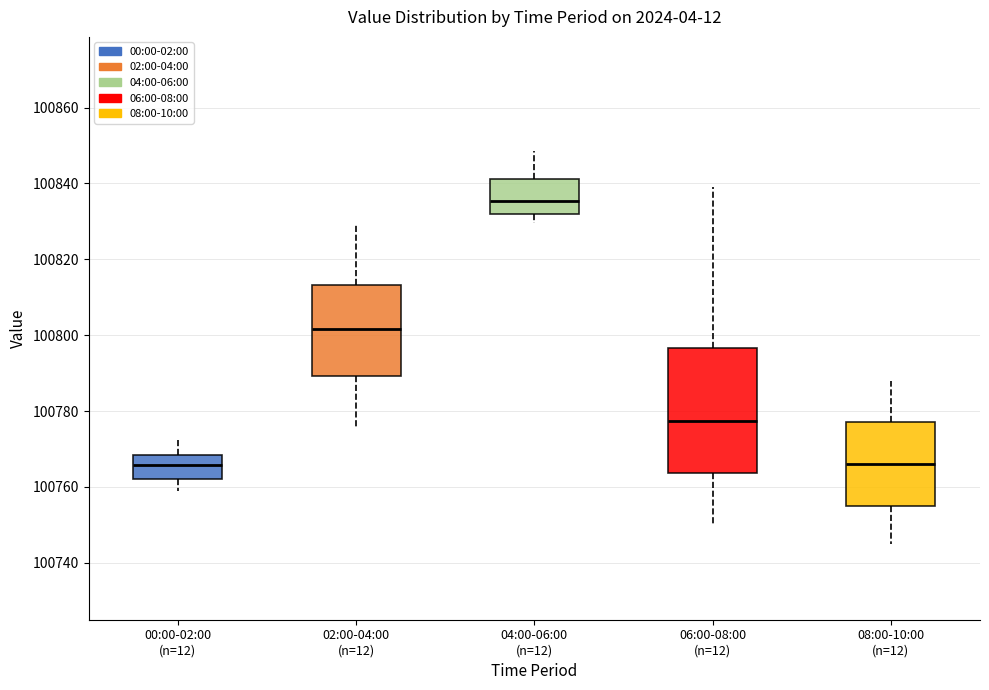

Comparing the boxes themselves (not the whiskers), which one is the tallest?

06:00-08:00 (n=12)